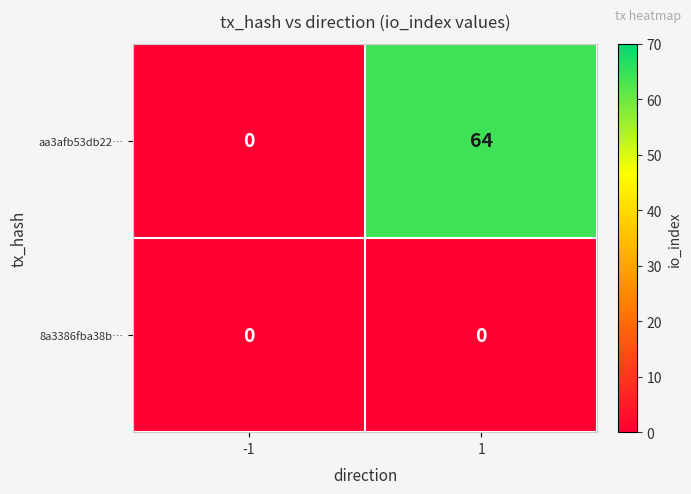

Reading left to right, list all the values displayed in this chart.

aa3afb53db22…: -1=0	1=64
8a3386fba38b…: -1=0	1=0